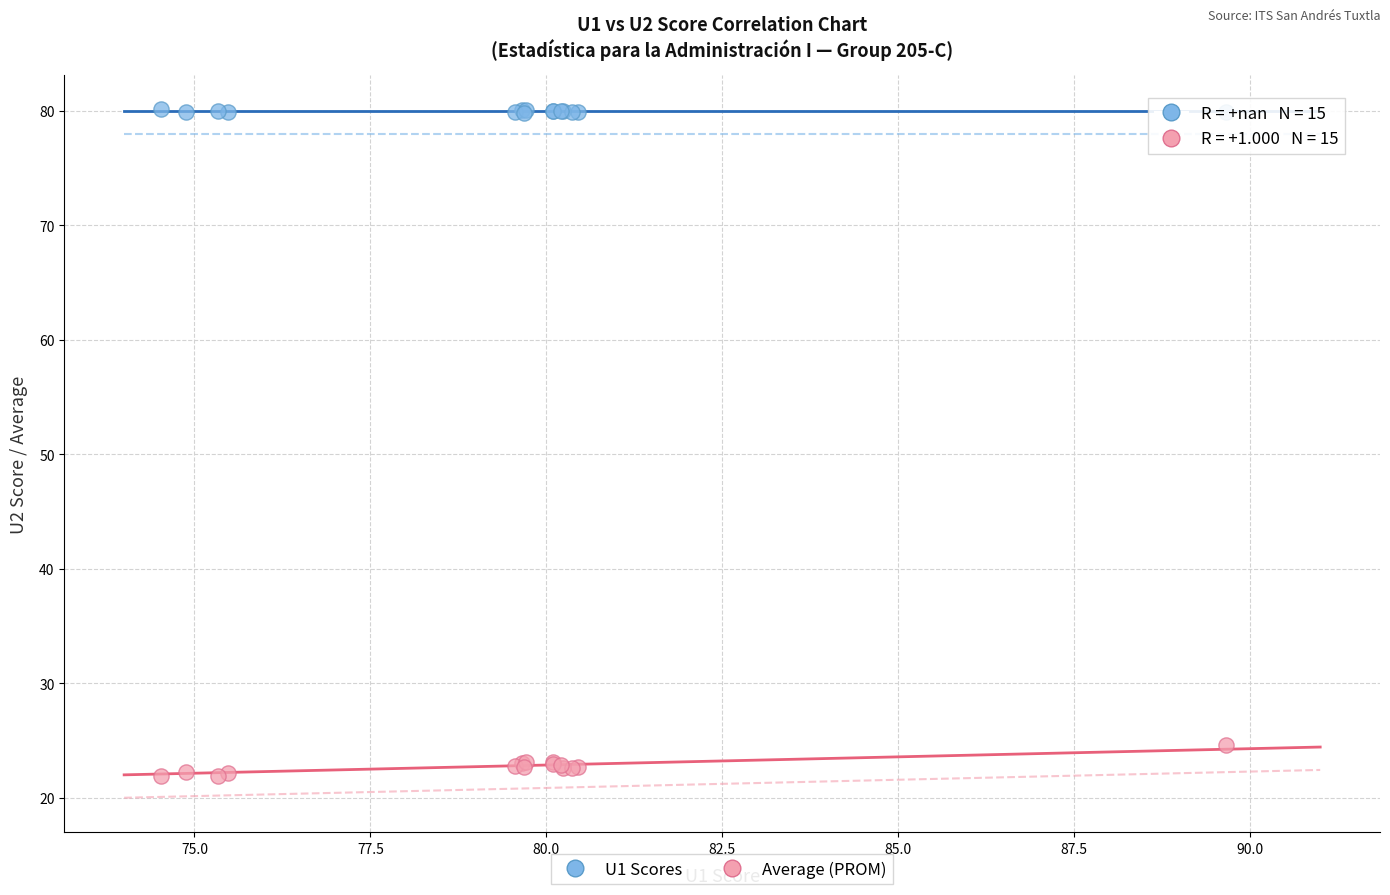

Across all series, what Y value is closest to 50?

24.6